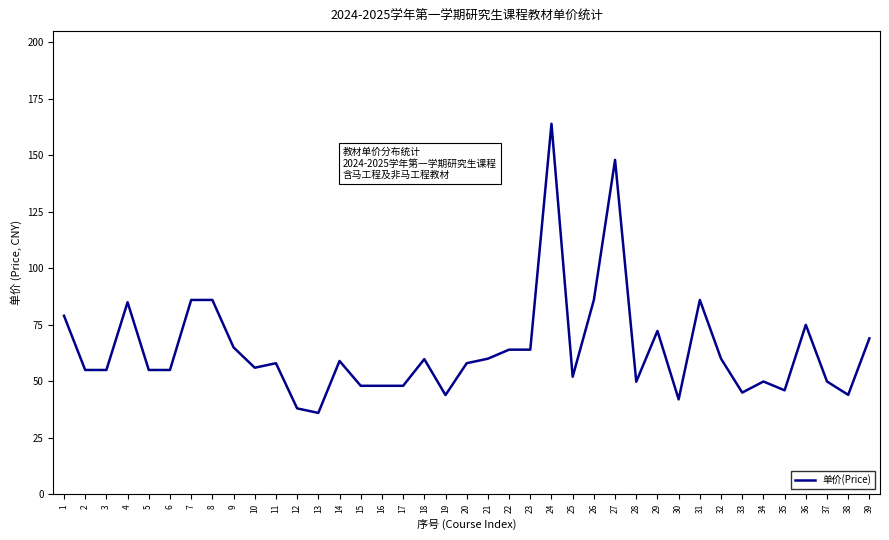

Which has a higher value, 9 or 24?

24